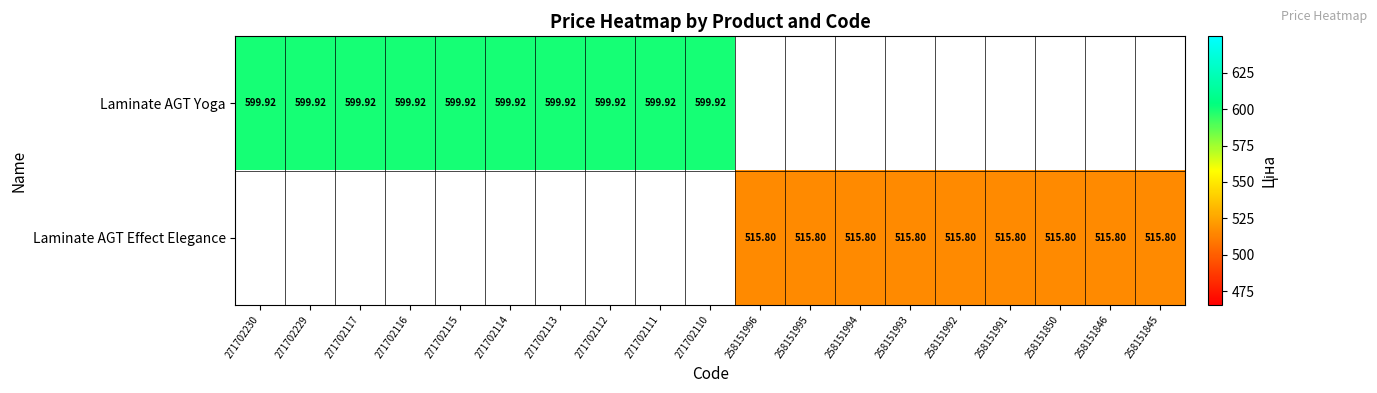

Is the value of Laminate AGT Effect Elegance at 271702112 greater than the value of Laminate AGT Yoga at 271702113?

No